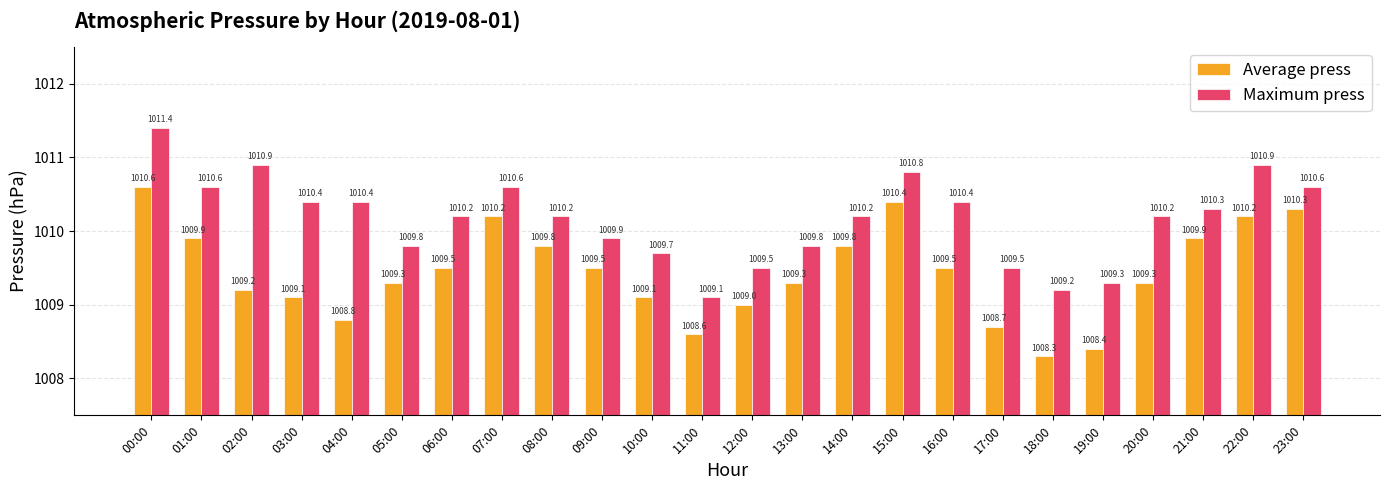

Is the value of Average press at 19:00 greater than the value of Maximum press at 06:00?

No